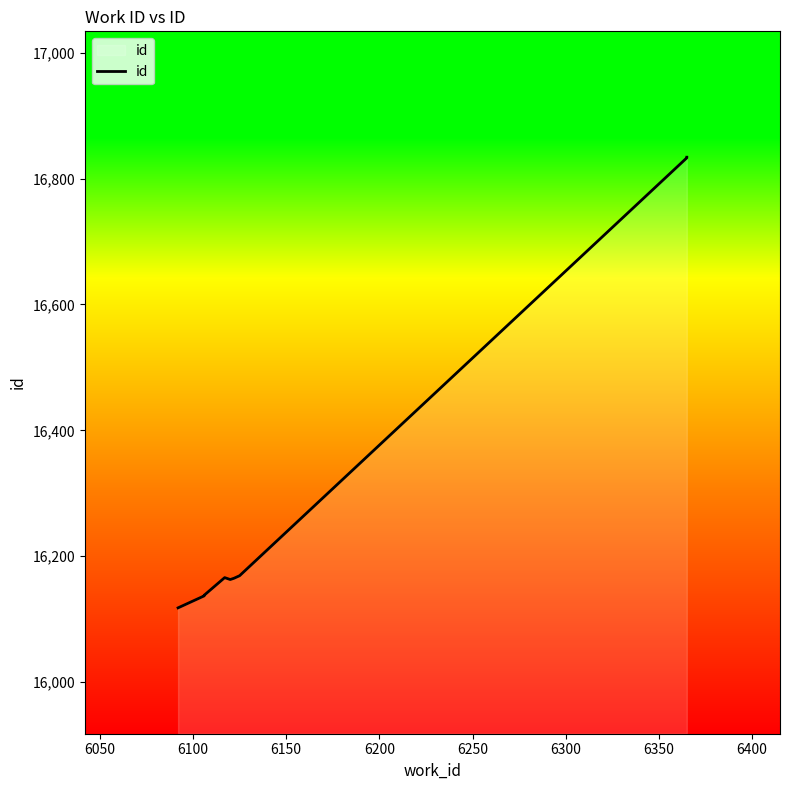

What is the value of the 9th point from the left?

16833